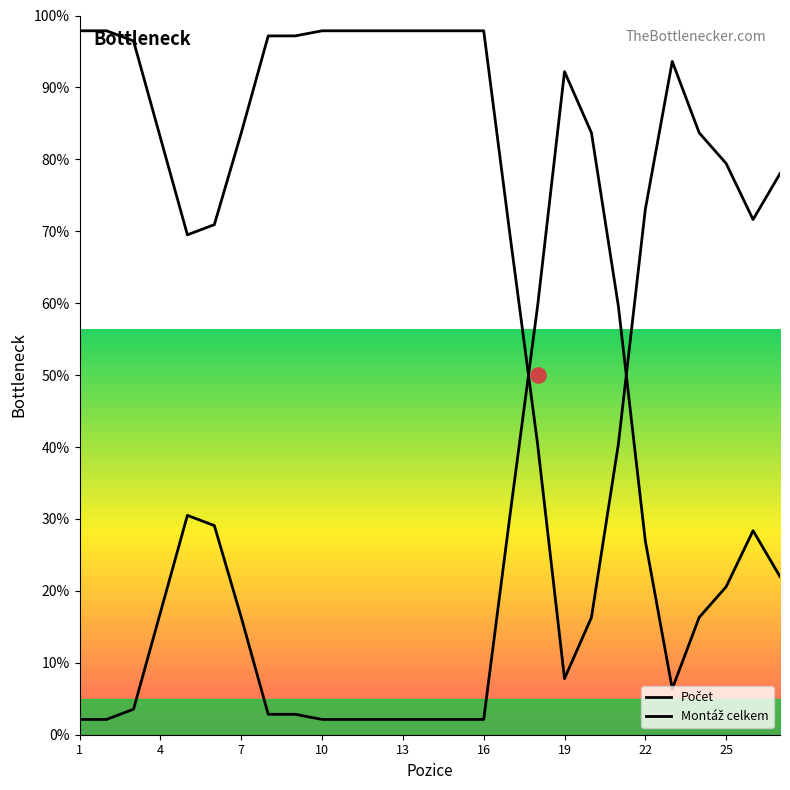

What are all the series names shown in the legend?

Počet, Montáž celkem